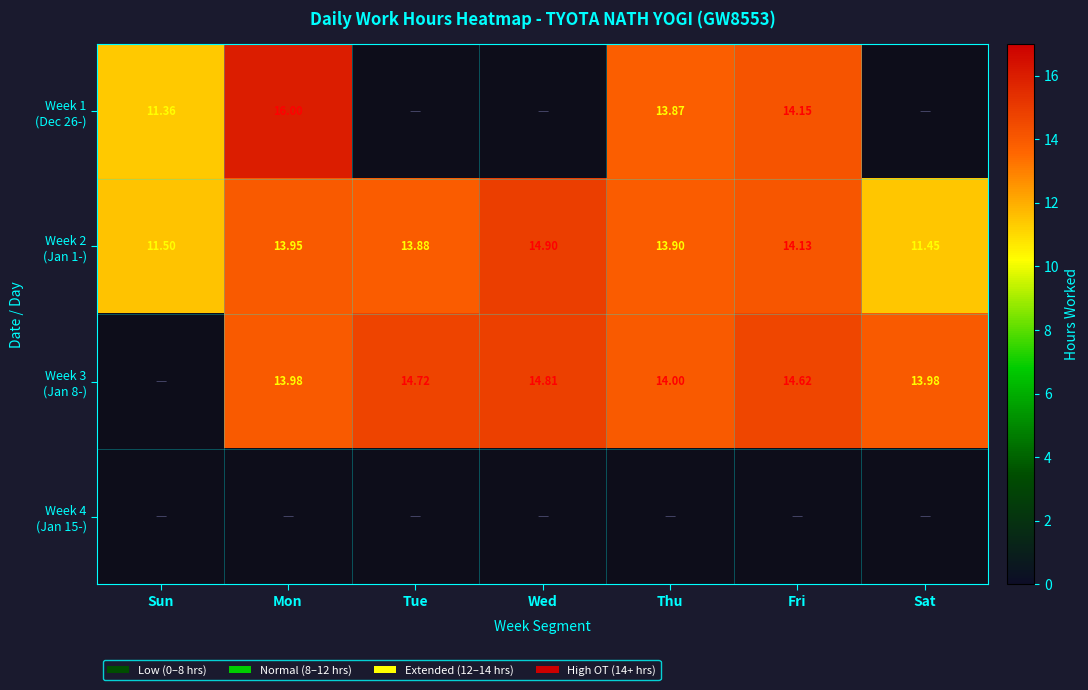

True or false: Week 2 (Jan 1-) has a value of 23.9 at Wed.

False